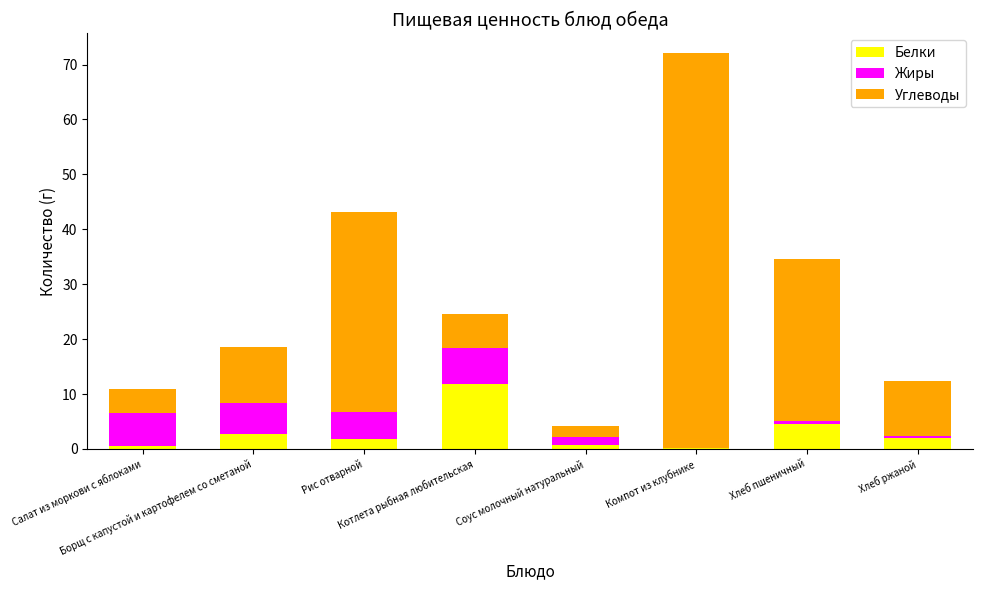

Does the chart contain stacked bars?

Yes